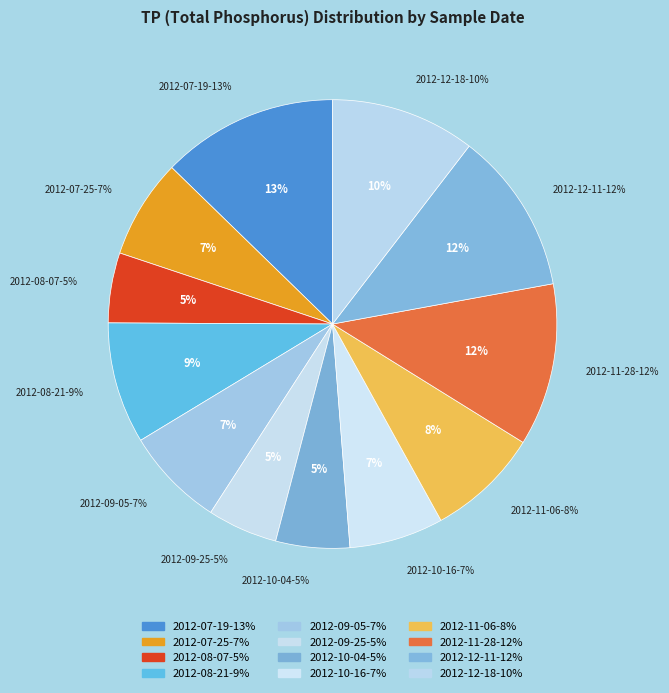

Count the number of slices in the pie.

12